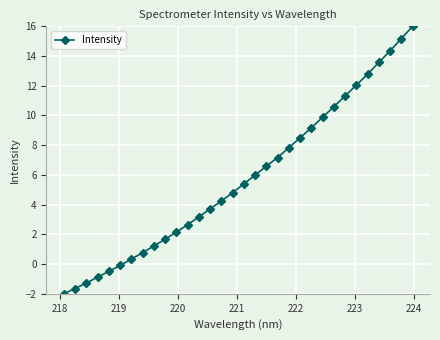

True or false: there are more than 0 points higher than both neighbors.

False